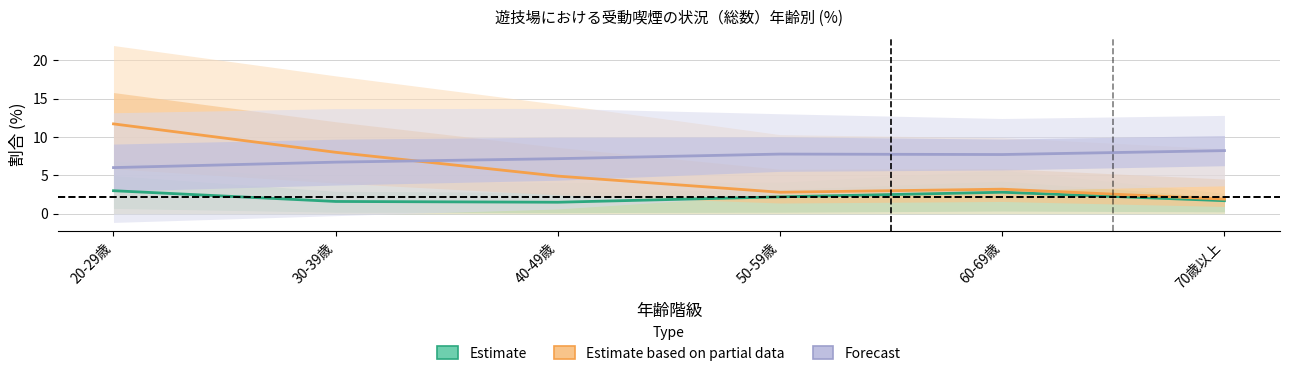

Which label corresponds to the largest value in the chart?

20-29歳